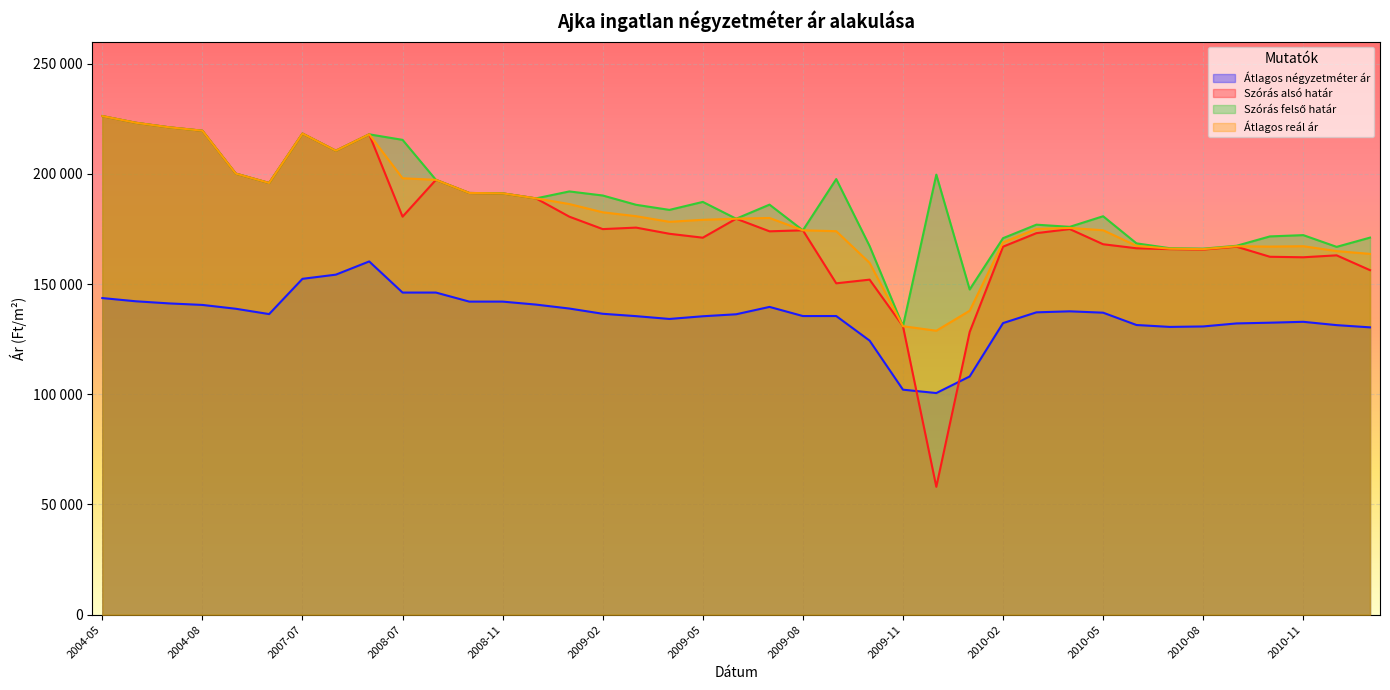

What is the value of the Átlagos reál ár point at the 38th from the left?

164942